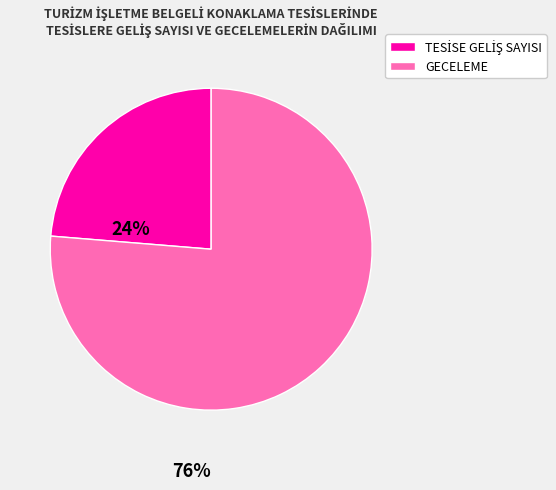

Does any single category account for the majority?

Yes